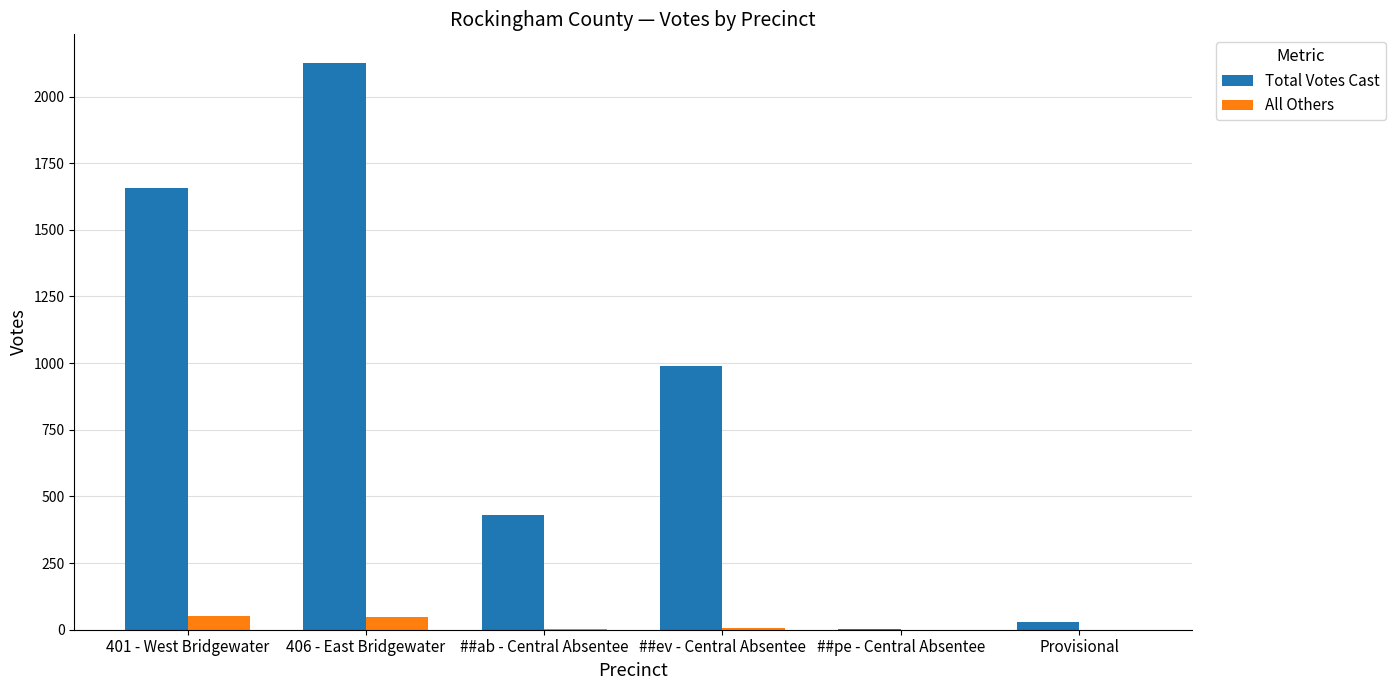

Which series has the largest total across all categories?

Total Votes Cast